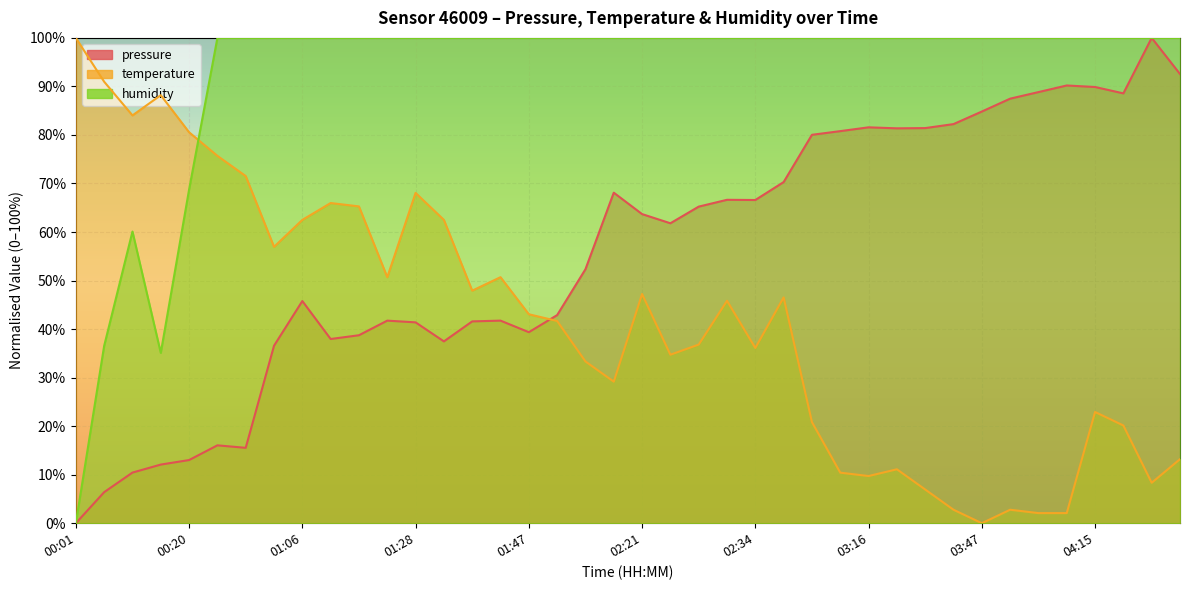

Which has a higher value, 01:06 or 03:05?

03:05